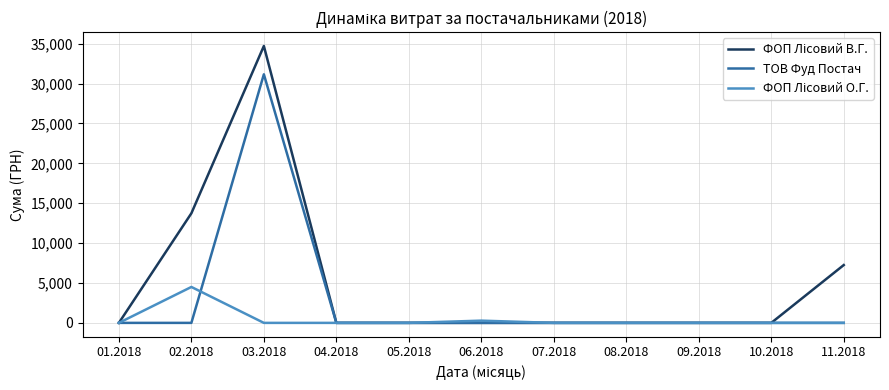

At which category is the sum across all series the highest?

03.2018